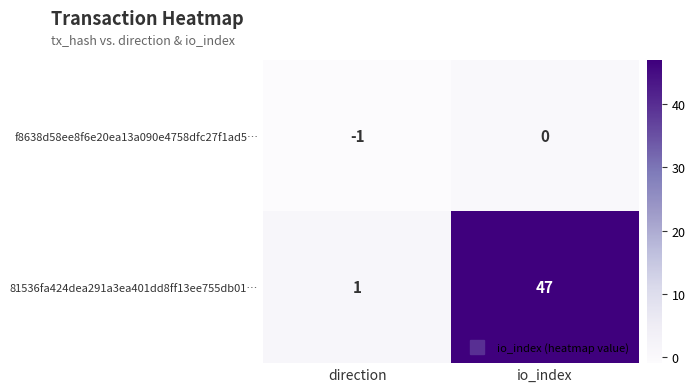

List the series in order of their peak value, lowest first.

f8638d58ee8f6e20ea13a090e4758dfc27f1ad5…, 81536fa424dea291a3ea401dd8ff13ee755db01…